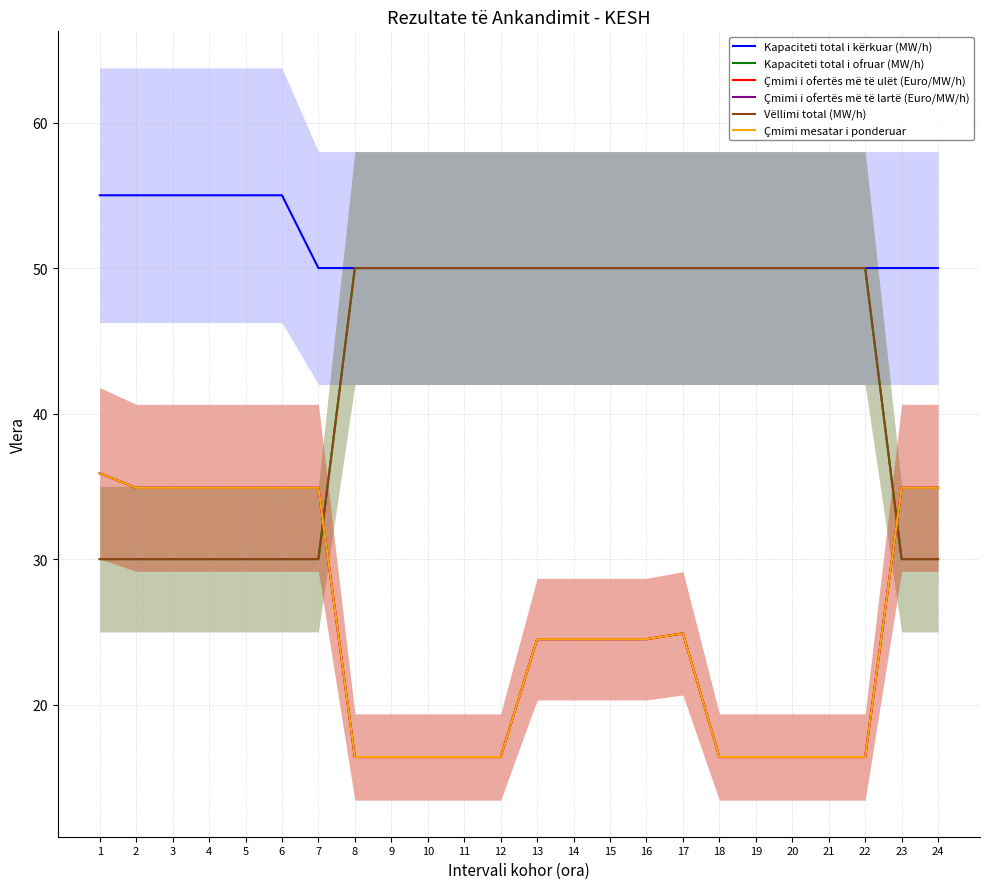

List the labels in order of Kapaciteti total i ofruar (MW/h) value, largest first.

8, 9, 10, 11, 12, 13, 14, 15, 16, 17, 18, 19, 20, 21, 22, 1, 2, 3, 4, 5, 6, 7, 23, 24